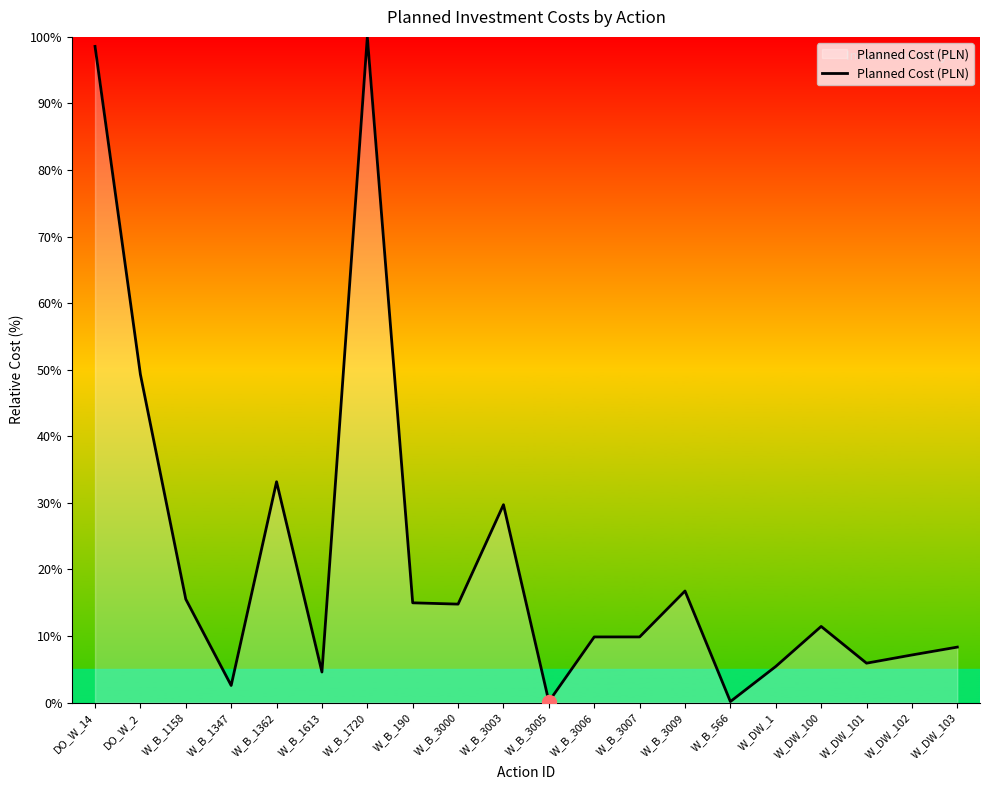

What is the approximate value at W_B_3006?

9.9